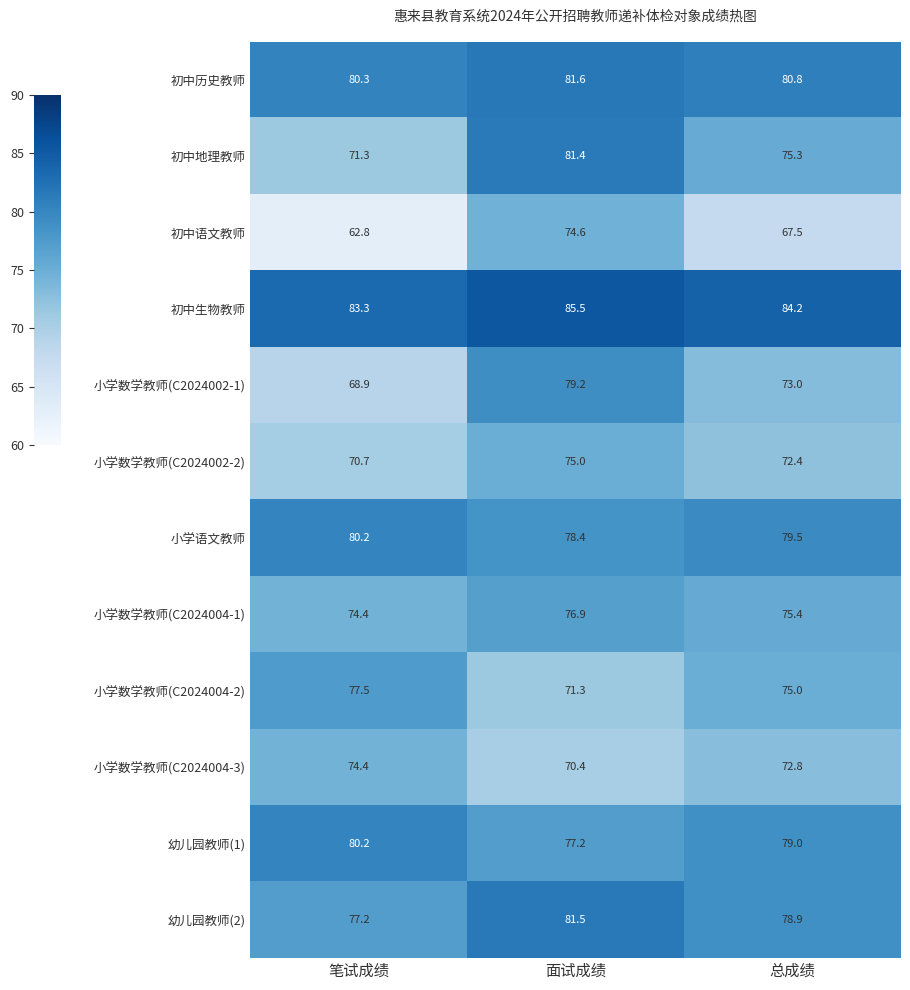

What is the minimum value shown in the chart?

62.8